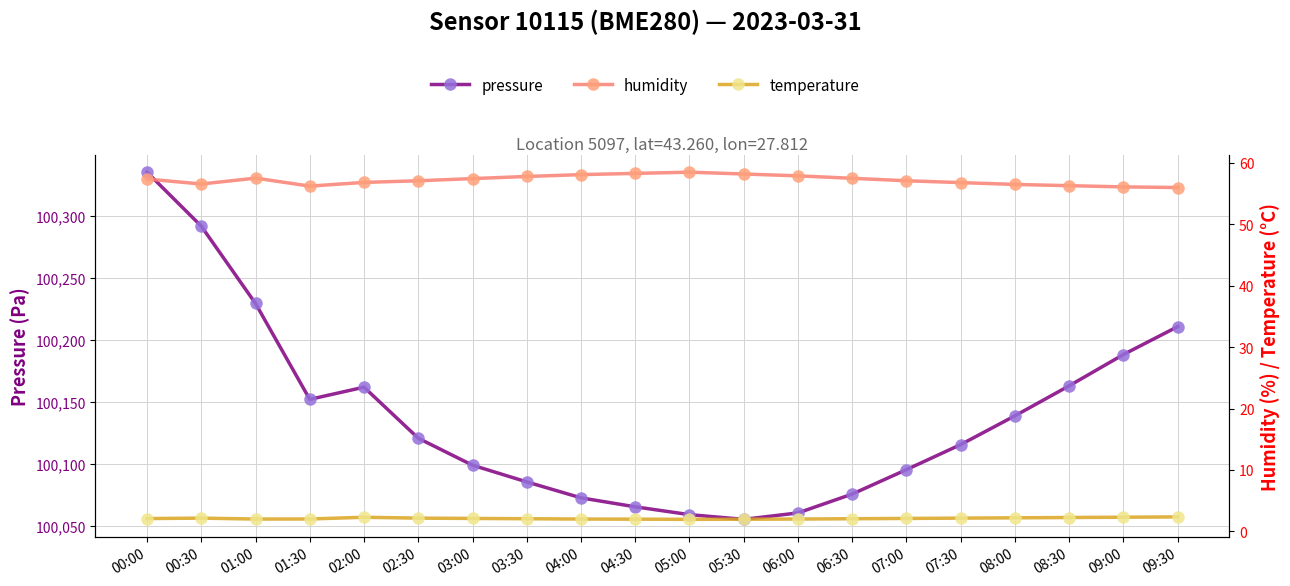

What is the minimum value for temperature?

1.9